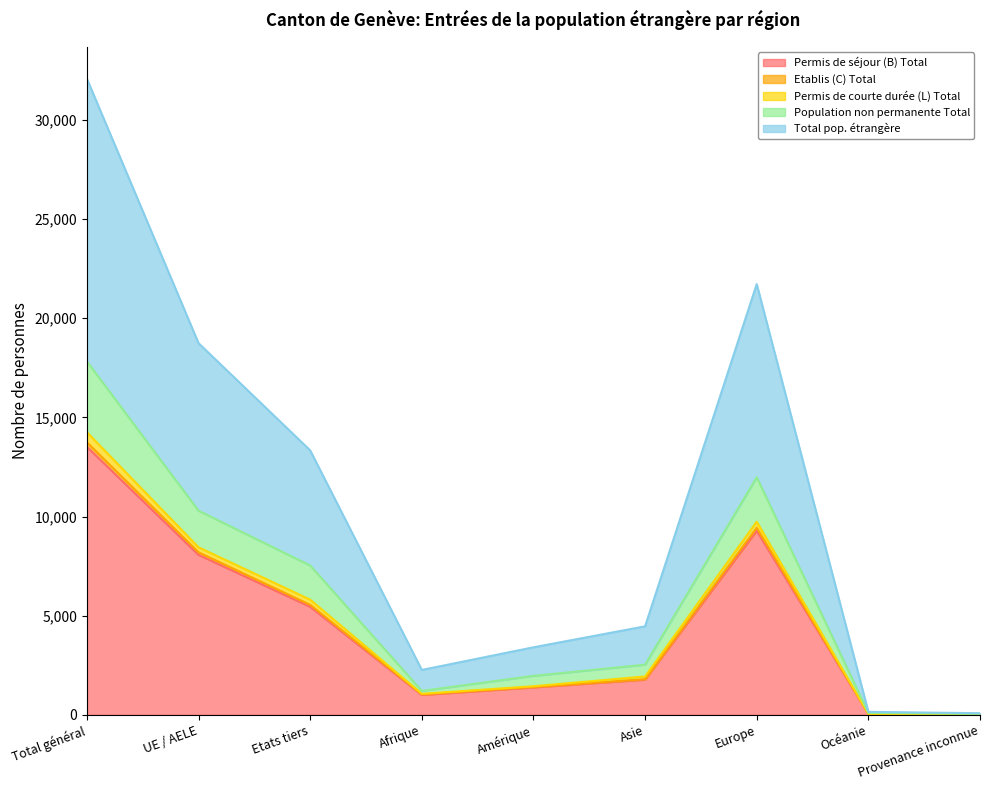

Is it true that Permis de courte durée (L) Total equals 746 at Amérique?

False